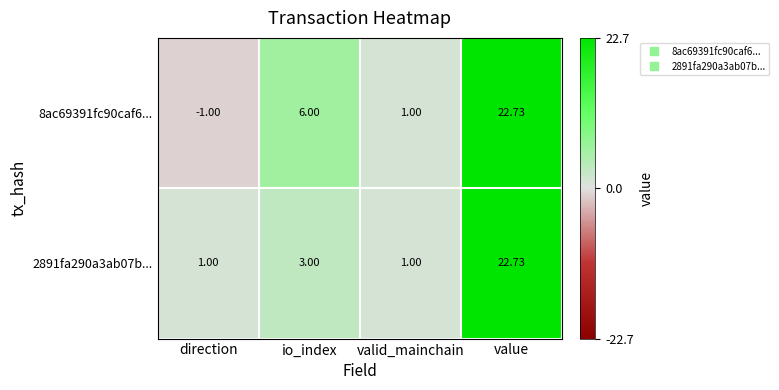

Which series changed the most between io_index and valid_mainchain?

8ac69391fc90caf6...